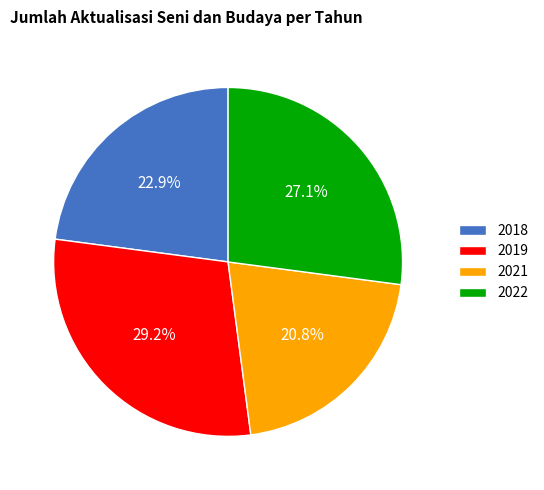

What percentage is the 2019 slice, to the nearest percent?

29%